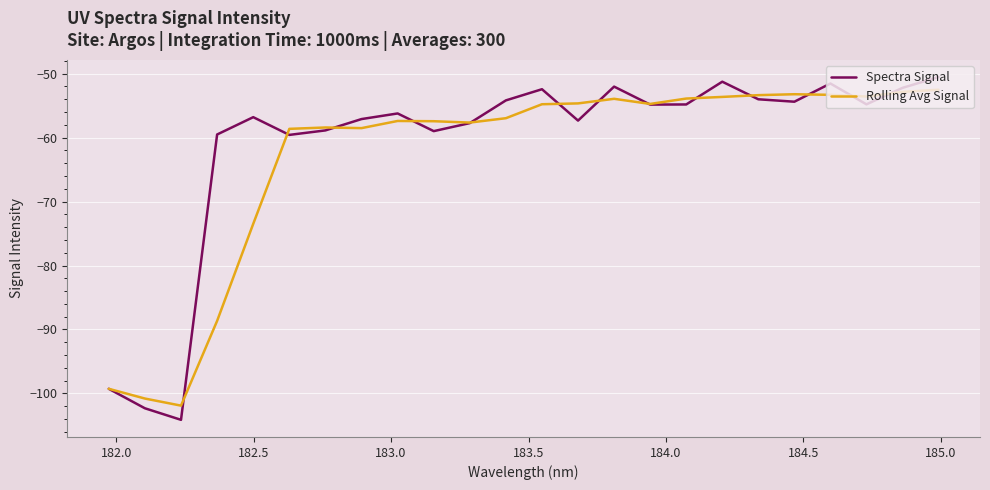

What is the maximum value shown in the chart?

-50.5